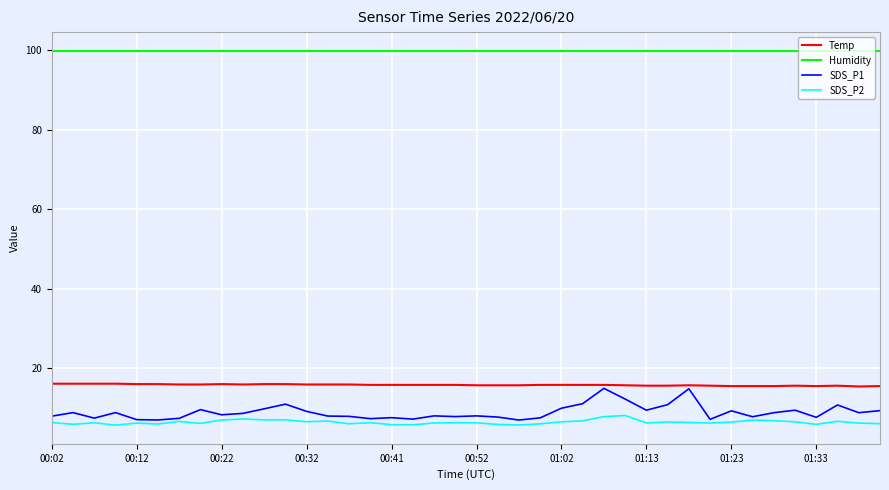

Which series has the largest range (max minus min)?

SDS_P1